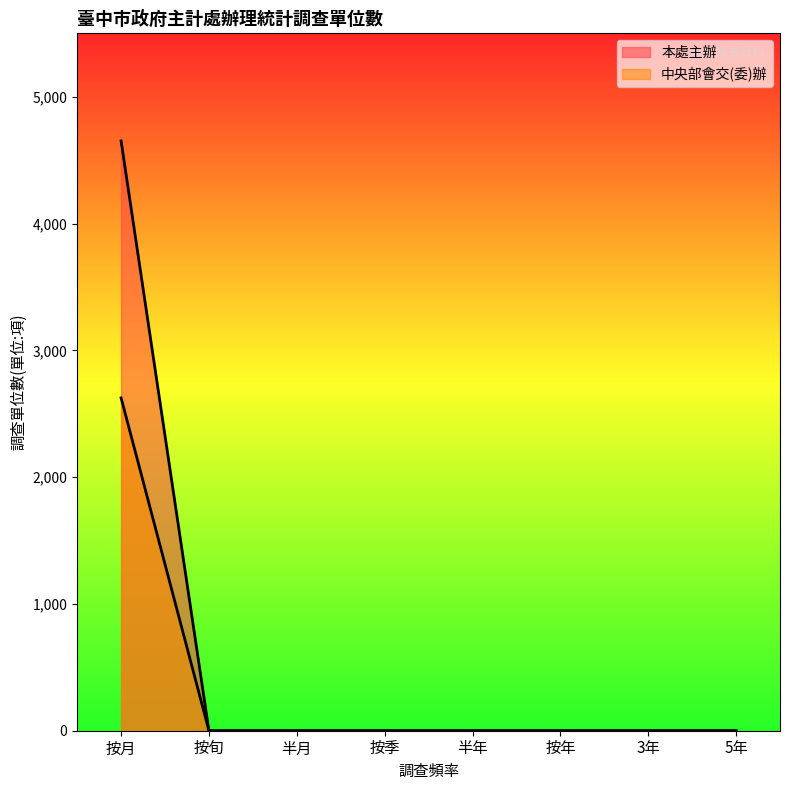

Which series has the largest total across all categories?

本處主辦